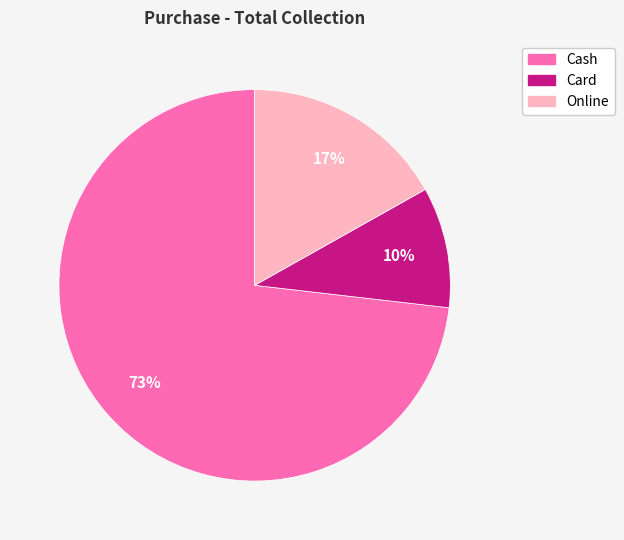

Which category has the smallest portion of the pie?

Card